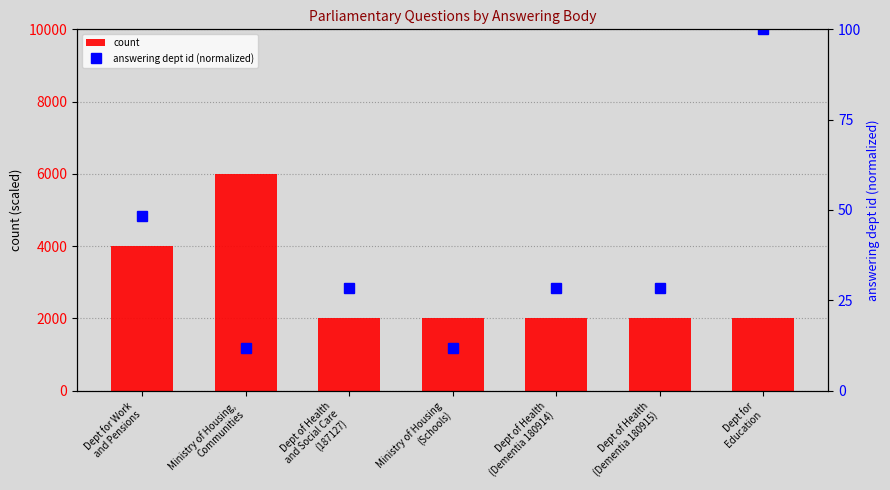

What is the value of the count bar at the 6th from the left?

2000